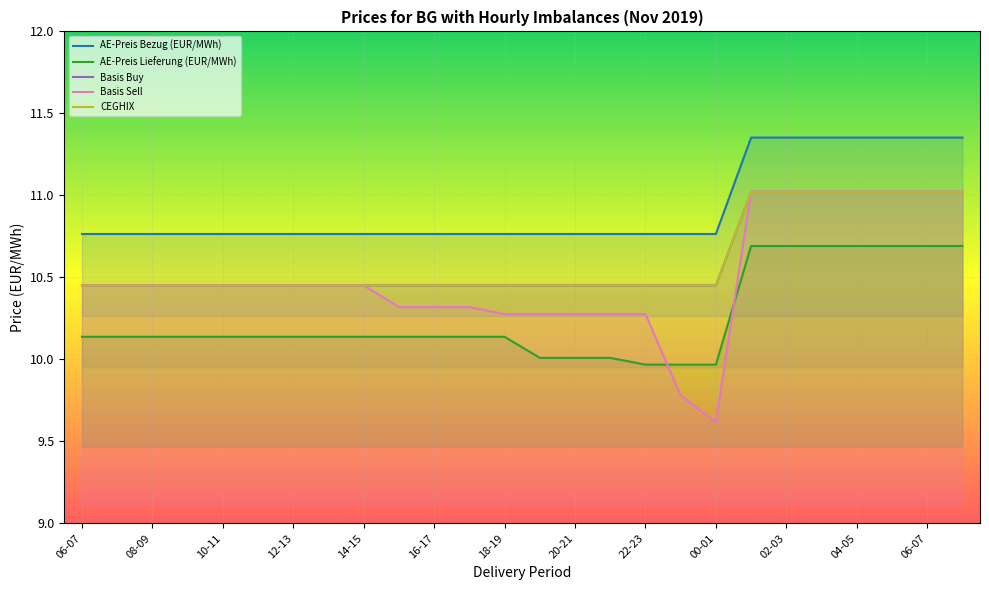

What is the difference between the highest and lowest values at 06-07?

0.6